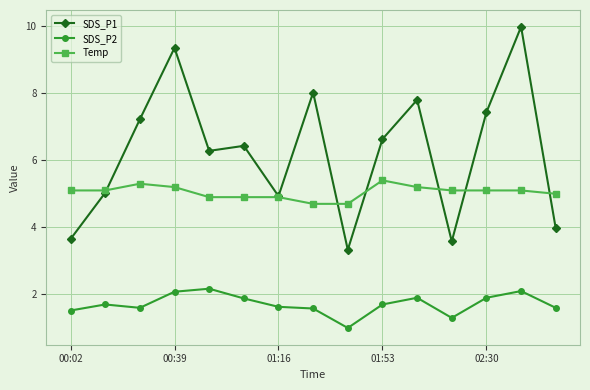

Which series has the widest spread of values?

SDS_P1